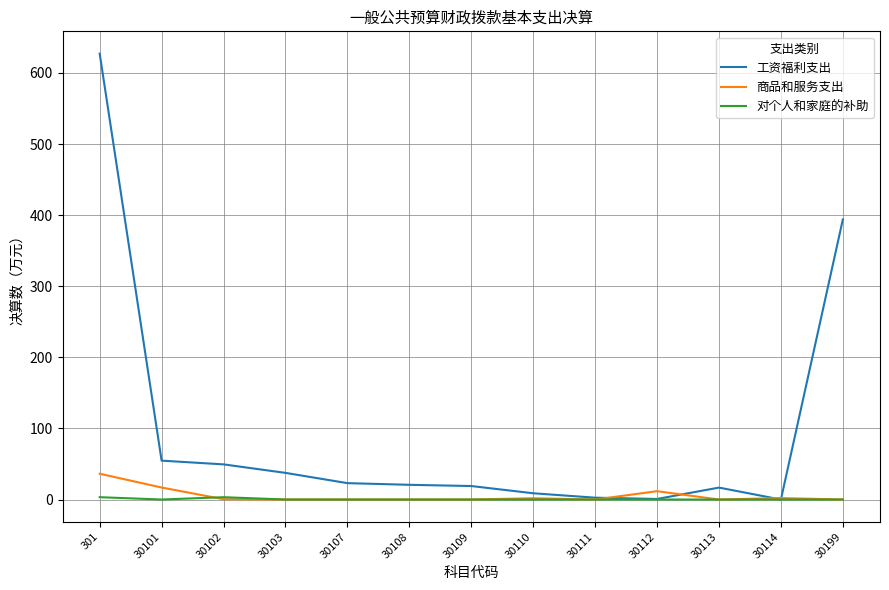

True or false: 商品和服务支出 has a value of 0.0 at 30199.

True